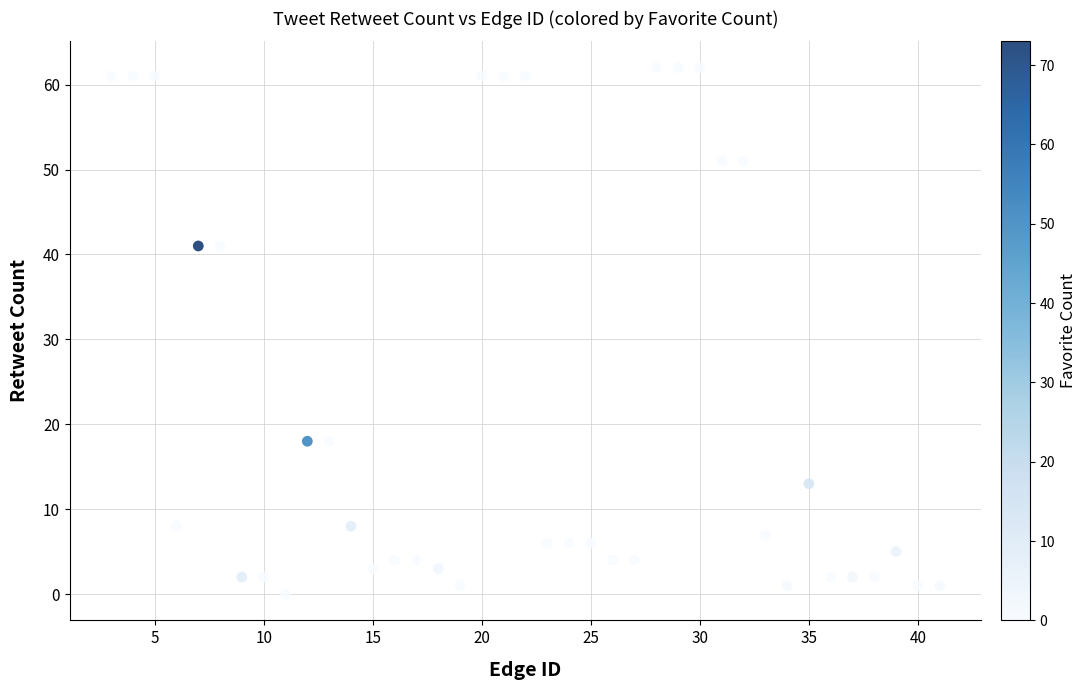

What is the range of X values (max minus min)?

38